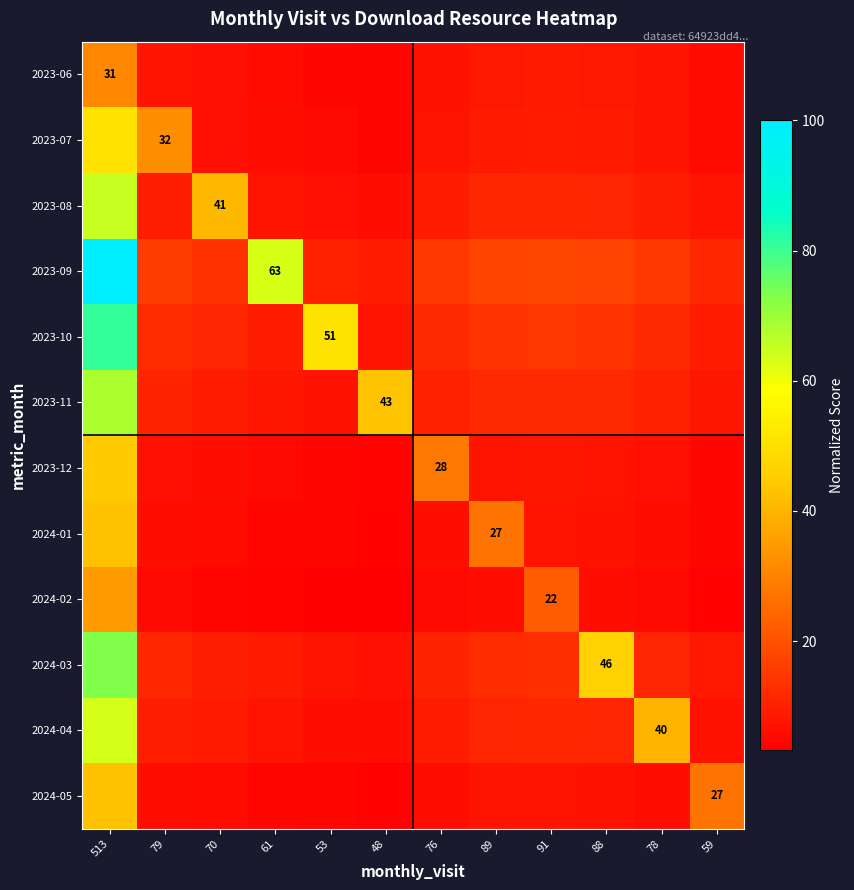

Where is 2024-05 nearest to the value 23?

59